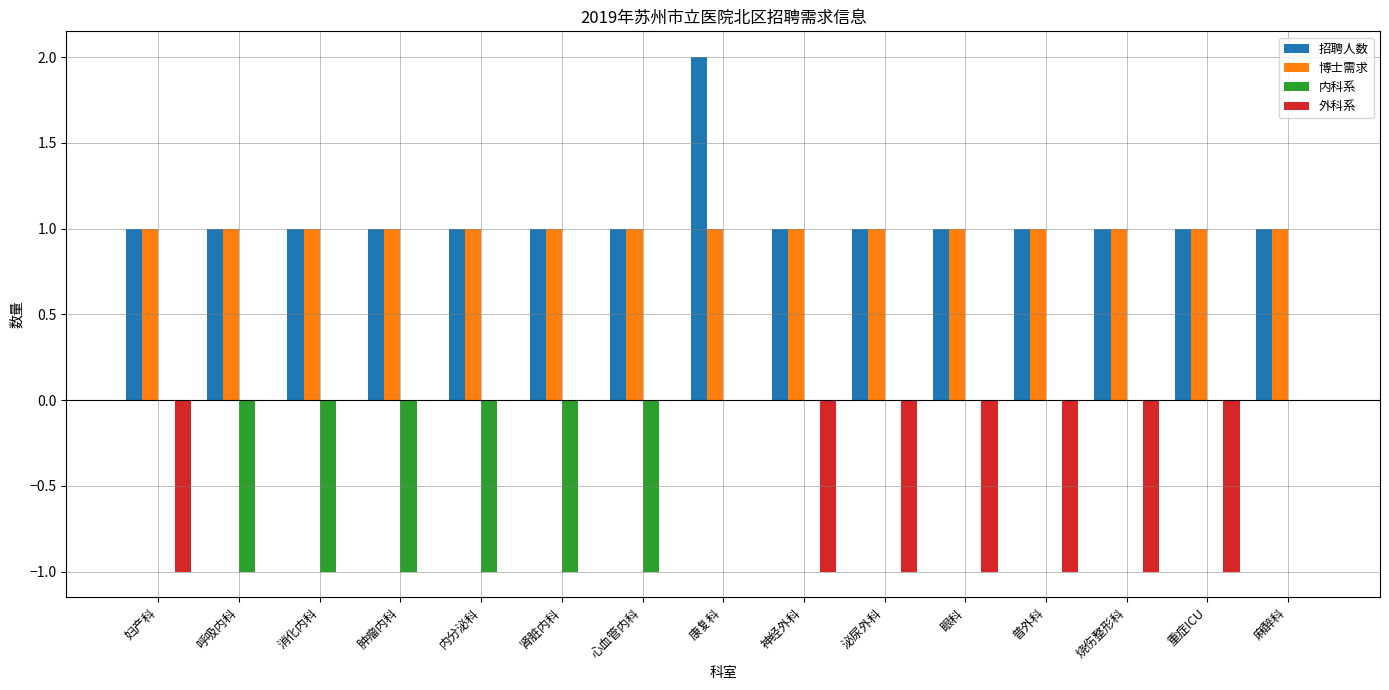

Reading left to right, list all the values displayed in this chart.

招聘人数: 妇产科=1	呼吸内科=1	消化内科=1	肿瘤内科=1	内分泌科=1	肾脏内科=1	心血管内科=1	康复科=2	神经外科=1	泌尿外科=1	眼科=1	普外科=1	烧伤整形科=1	重症ICU=1	麻醉科=1
博士需求: 妇产科=1	呼吸内科=1	消化内科=1	肿瘤内科=1	内分泌科=1	肾脏内科=1	心血管内科=1	康复科=1	神经外科=1	泌尿外科=1	眼科=1	普外科=1	烧伤整形科=1	重症ICU=1	麻醉科=1
内科系: 妇产科=0	呼吸内科=-1	消化内科=-1	肿瘤内科=-1	内分泌科=-1	肾脏内科=-1	心血管内科=-1	康复科=0	神经外科=0	泌尿外科=0	眼科=0	普外科=0	烧伤整形科=0	重症ICU=0	麻醉科=0
外科系: 妇产科=-1	呼吸内科=0	消化内科=0	肿瘤内科=0	内分泌科=0	肾脏内科=0	心血管内科=0	康复科=0	神经外科=-1	泌尿外科=-1	眼科=-1	普外科=-1	烧伤整形科=-1	重症ICU=-1	麻醉科=0